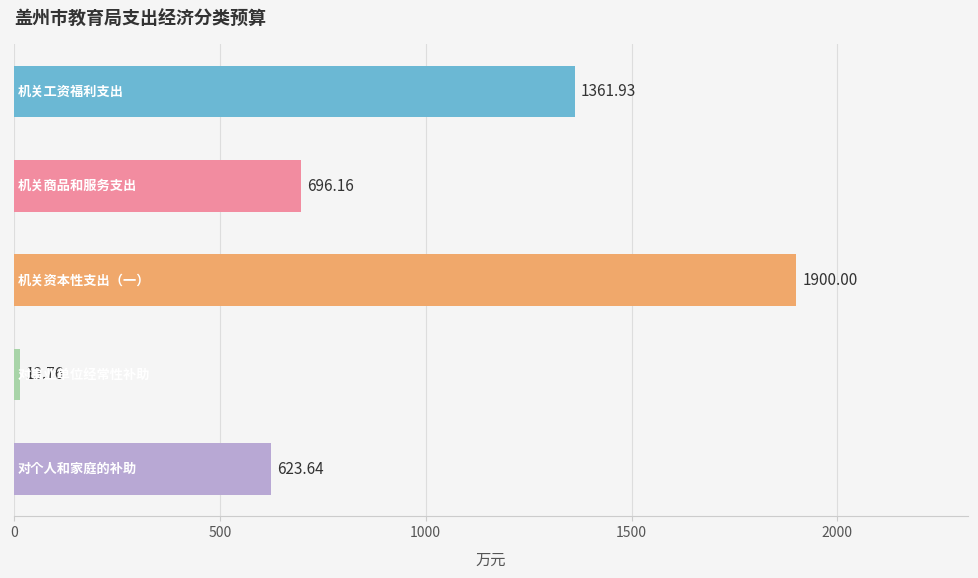

How many categories are shown in the chart?

5